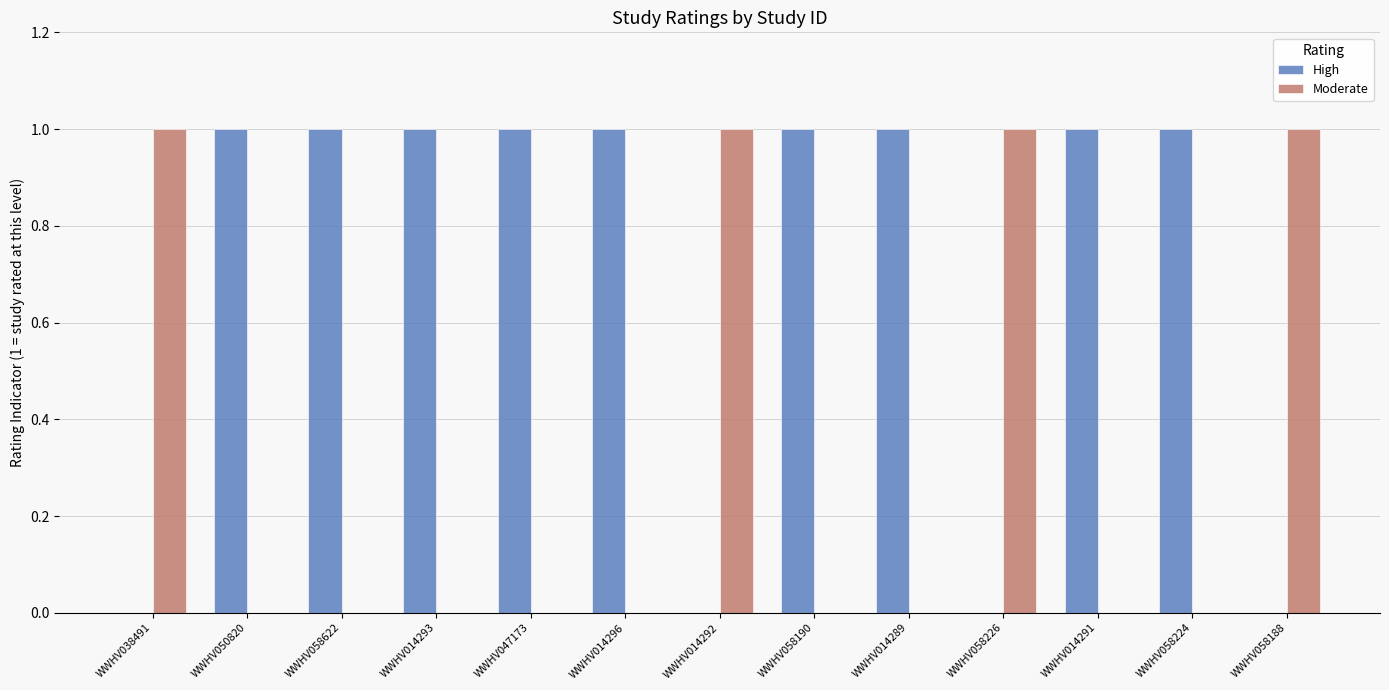

Reading left to right, what are all the values shown in this chart?

High: WWHV038491=0	WWHV050820=1	WWHV058622=1	WWHV014293=1	WWHV047173=1	WWHV014296=1	WWHV014292=0	WWHV058190=1	WWHV014289=1	WWHV058226=0	WWHV014291=1	WWHV058224=1	WWHV058188=0
Moderate: WWHV038491=1	WWHV050820=0	WWHV058622=0	WWHV014293=0	WWHV047173=0	WWHV014296=0	WWHV014292=1	WWHV058190=0	WWHV014289=0	WWHV058226=1	WWHV014291=0	WWHV058224=0	WWHV058188=1